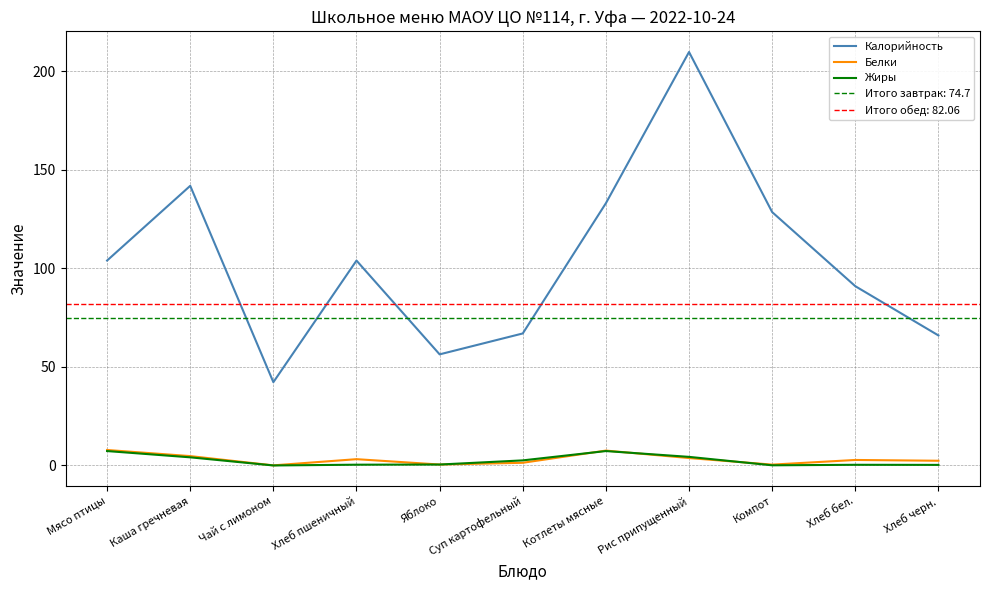

True or false: Белки and Калорийность intersect in this chart.

False